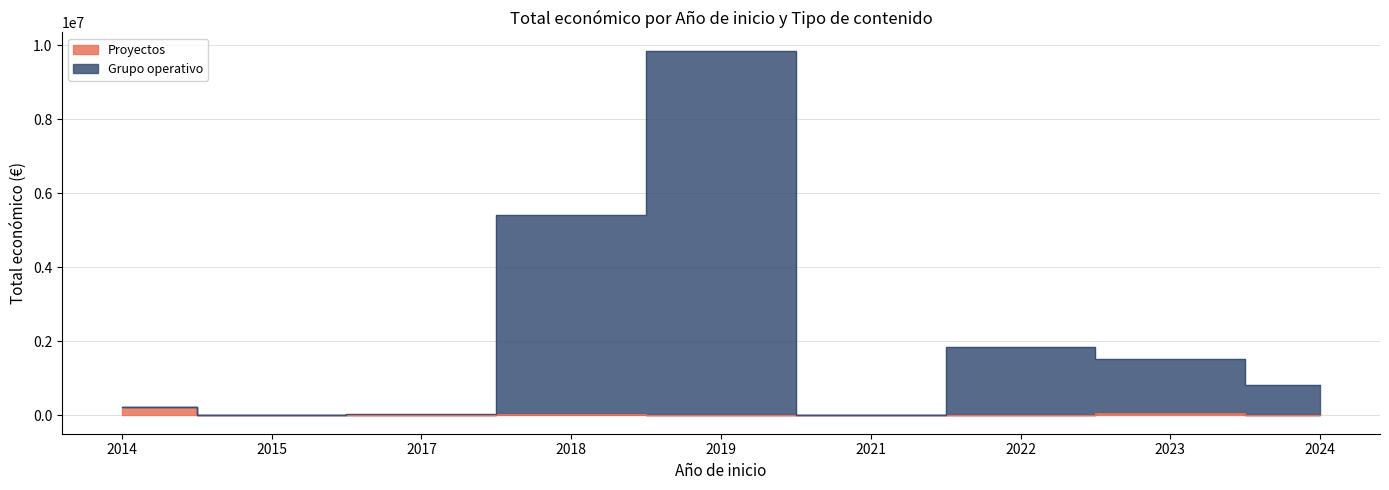

At which label is Proyectos closest to 120517?

2023